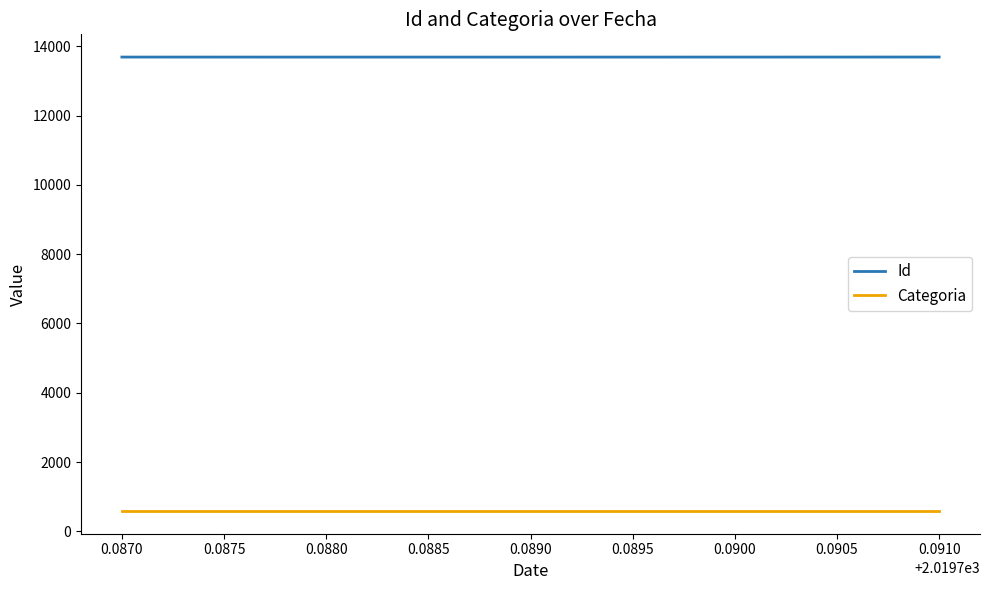

True or false: Categoria has a value of 589 at 0.0870.

True